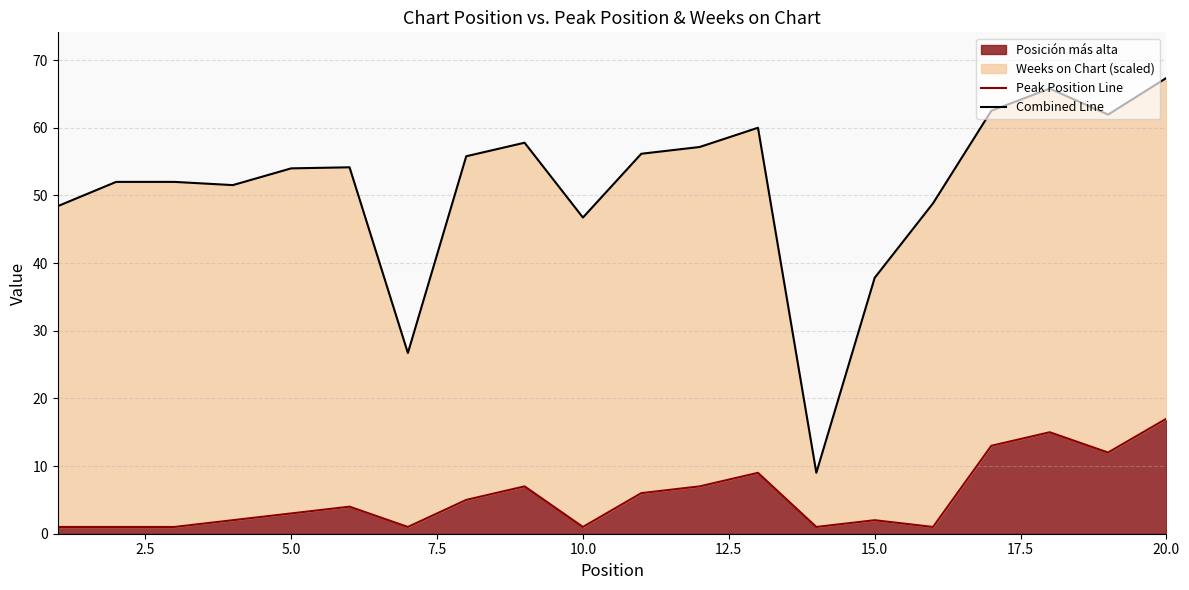

What is the value of the Peak Position Line point at the 20th from the left?

17.0